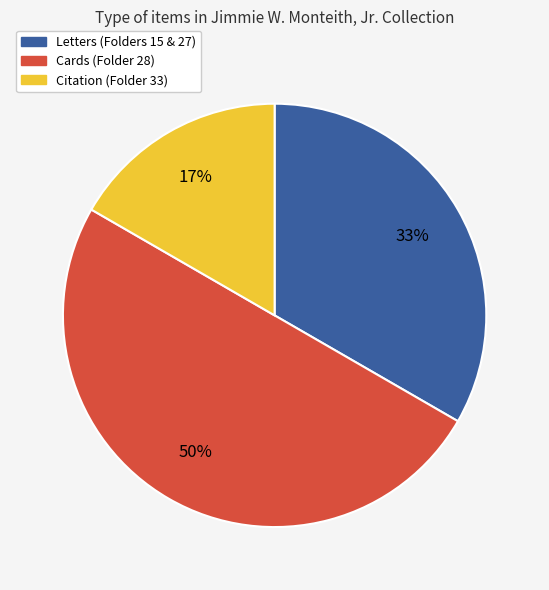

How many slices are in this pie chart?

3